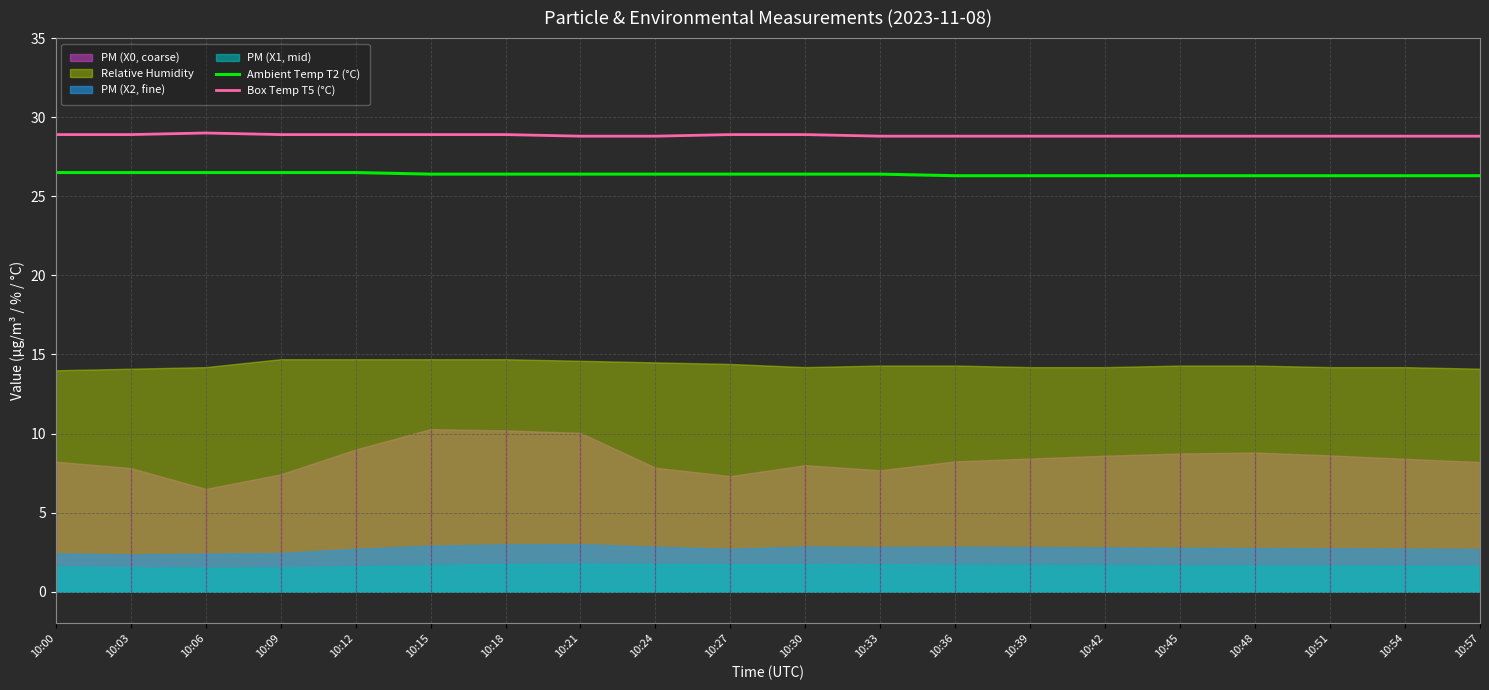

Between 10:45 and 10:42, which is larger?

10:45